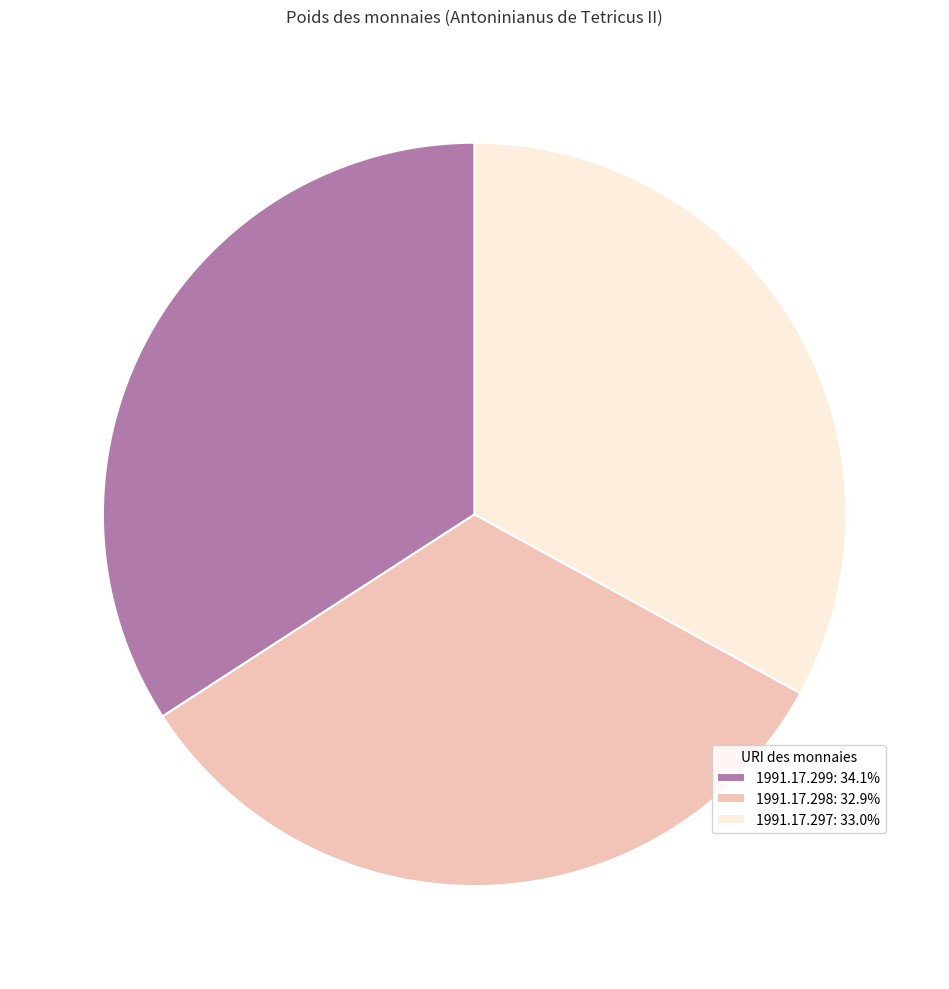

Combined, do 1991.17.297: 33.0% and 1991.17.298: 32.9% account for over 50%?

Yes